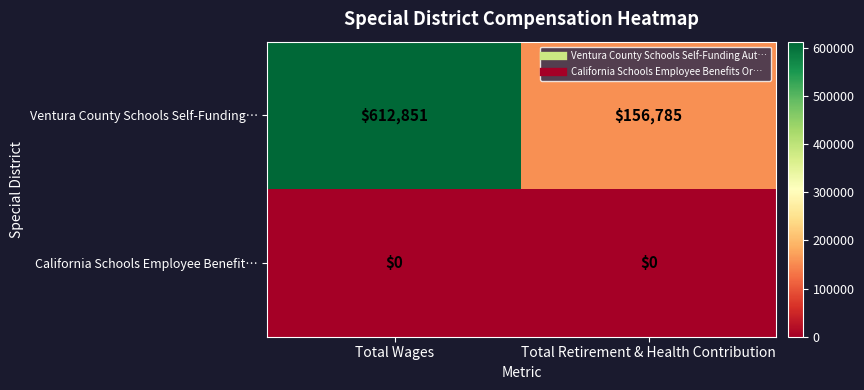

The Ventura County Schools Self-Funding… series shows 156785 at Total Retirement & Health Contribution. True or false?

True